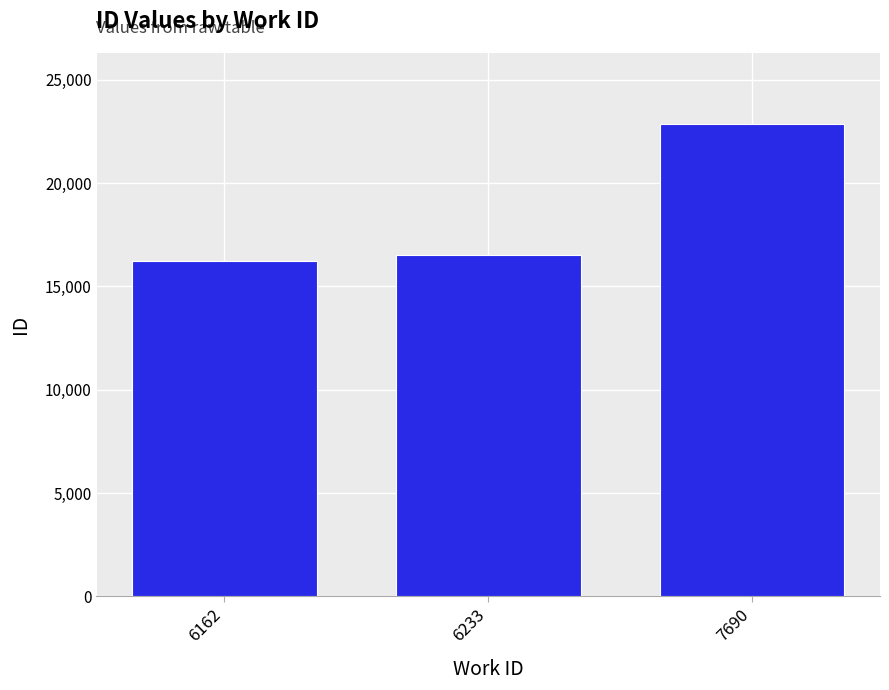

What is the change in value from 6233 to 7690?

+6345